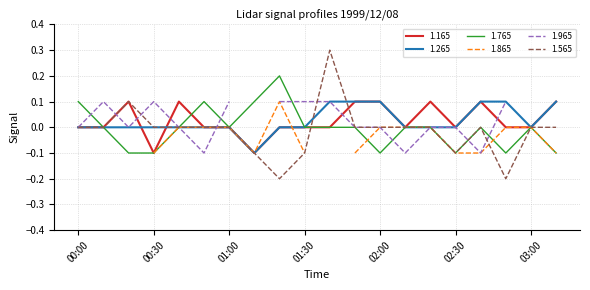

True or false: 1.165 has a value of -0.0 at 00:30.

False